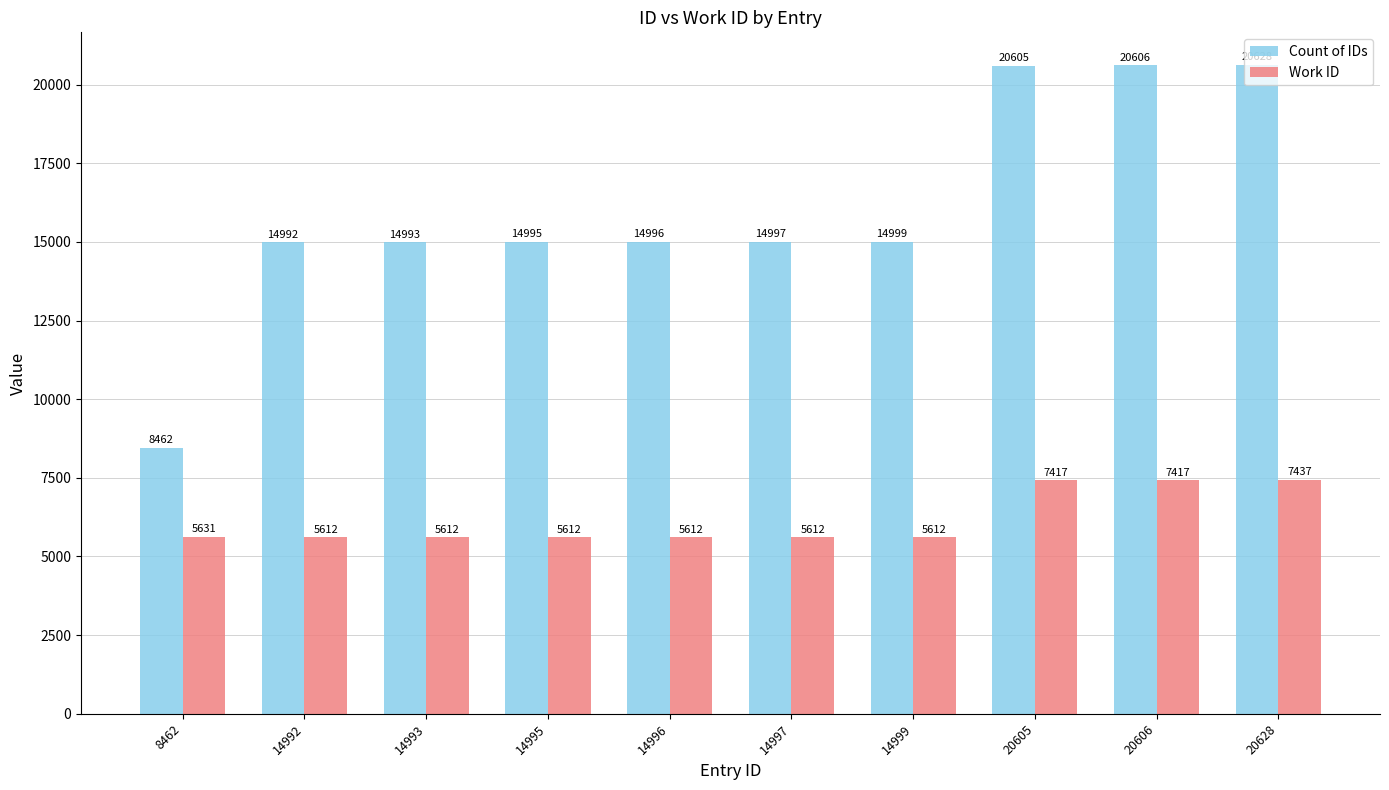

What are all the series names shown in the legend?

Count of IDs, Work ID